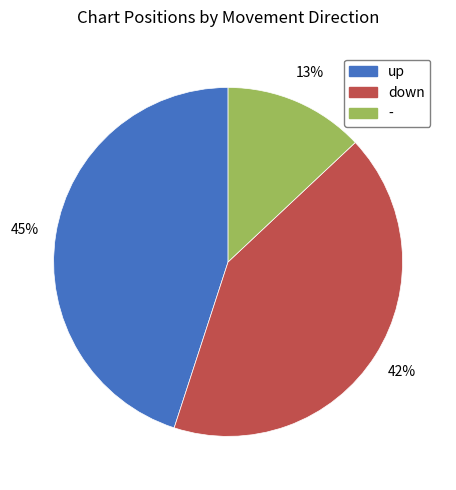

Combined, do up and down account for over 50%?

Yes